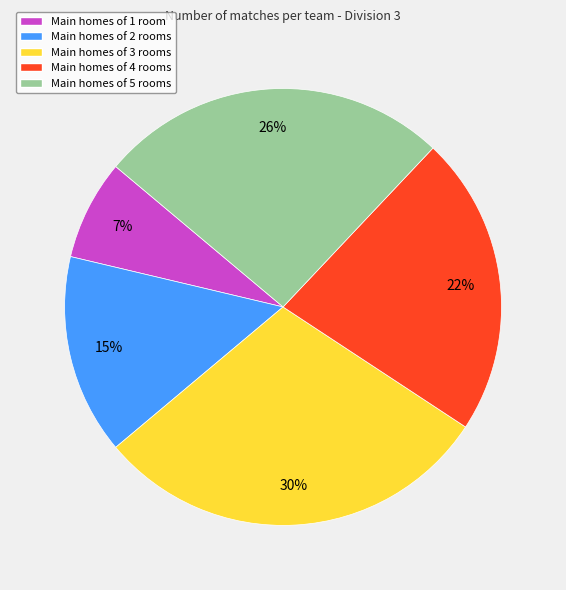

To the nearest percent, what percentage of the pie is Main homes of 3 rooms?

30%